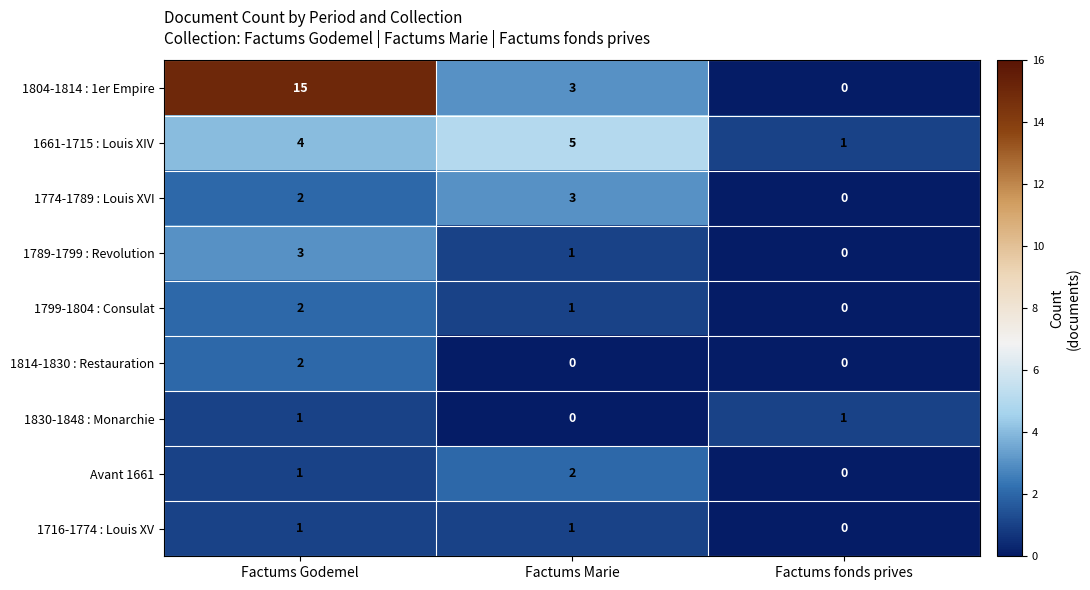

Count the number of categories in the chart.

3